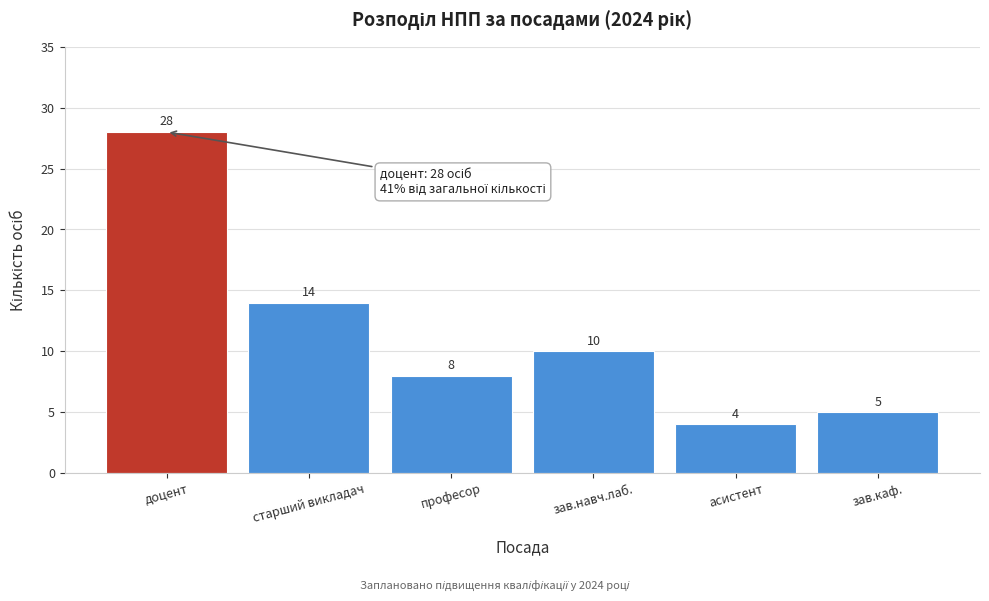

Reading left to right, transcribe all the data shown in this chart.

доцент=28	старший викладач=14	професор=8	зав.навч.лаб.=10	асистент=4	зав.каф.=5